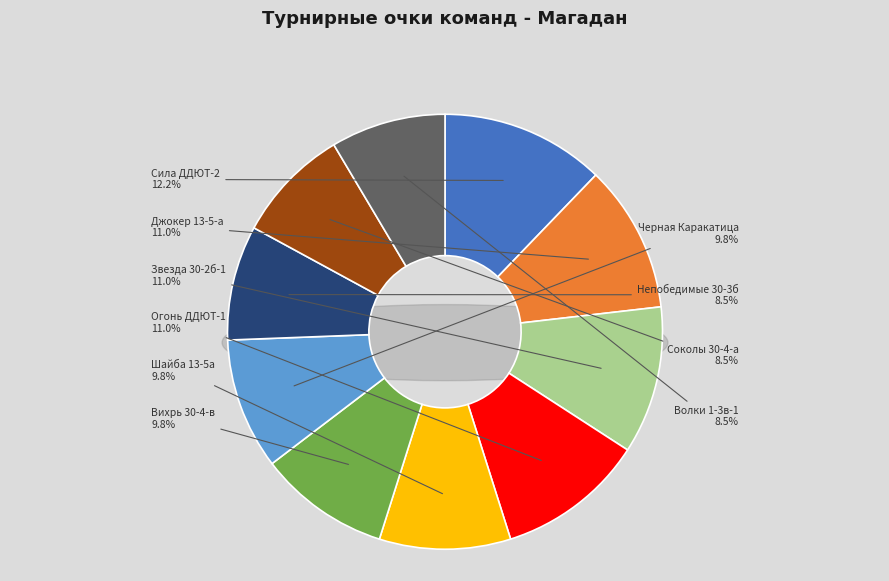

Rank the categories by value from lowest to highest.

Непобедимые 30-3б, Соколы 30-4-а, Волки 1-3в-1, Шайба 13-5а, Вихрь 30-4-в, Черная Каракатица, Джокер 13-5-а, Звезда 30-2б-1, Огонь ДДЮТ-1, Сила ДДЮТ-2